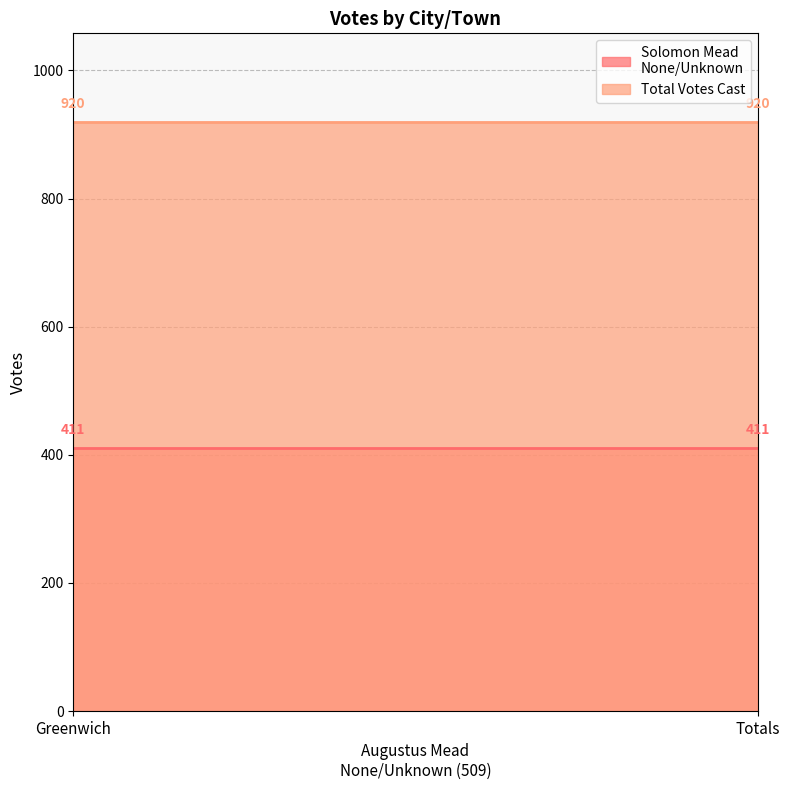

Which series has the largest range (max minus min)?

Solomon Mead
None/Unknown